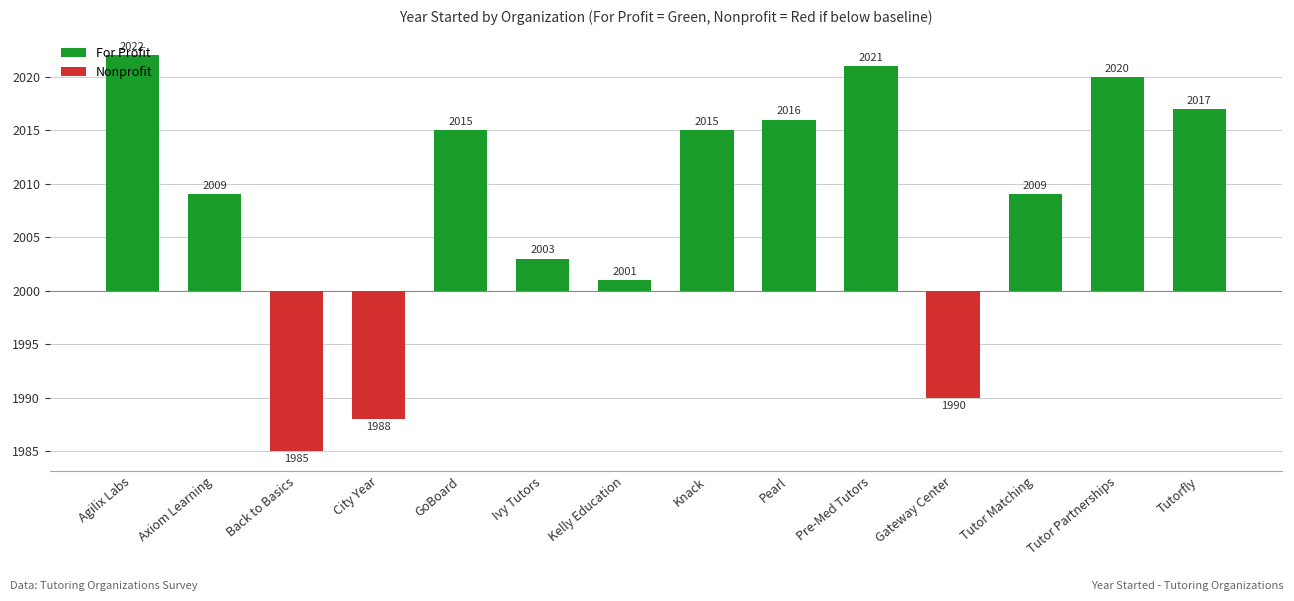

What is the difference between the values at GoBoard and Ivy Tutors?

12